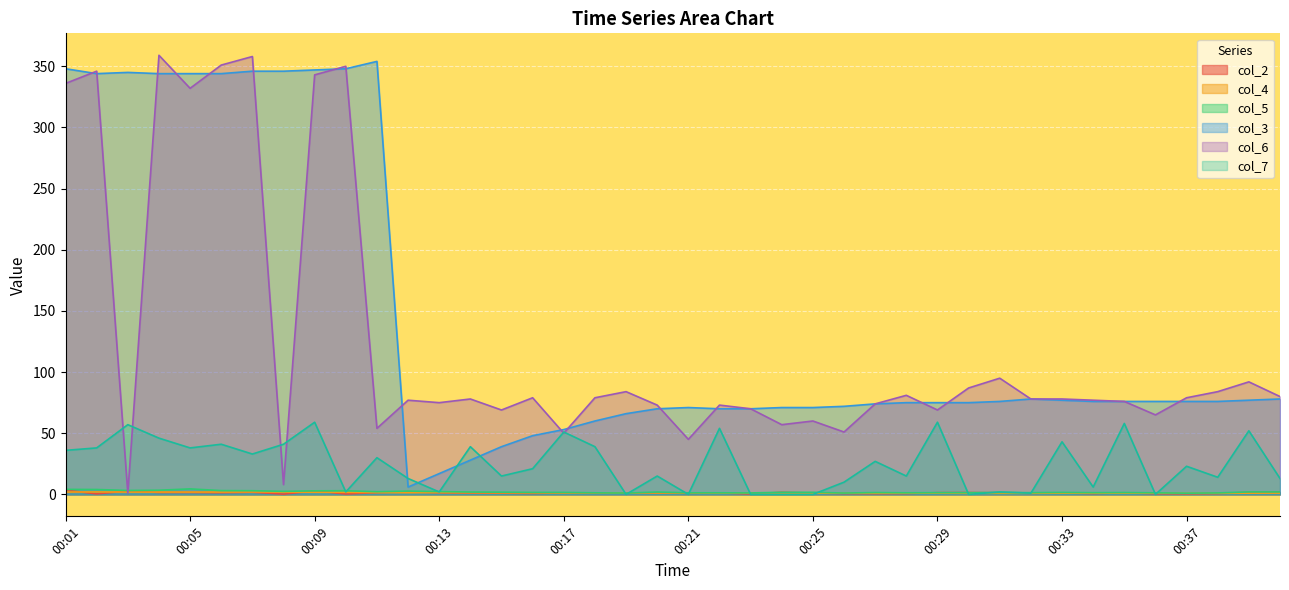

How many values in the col_4 series exceed 1?

24